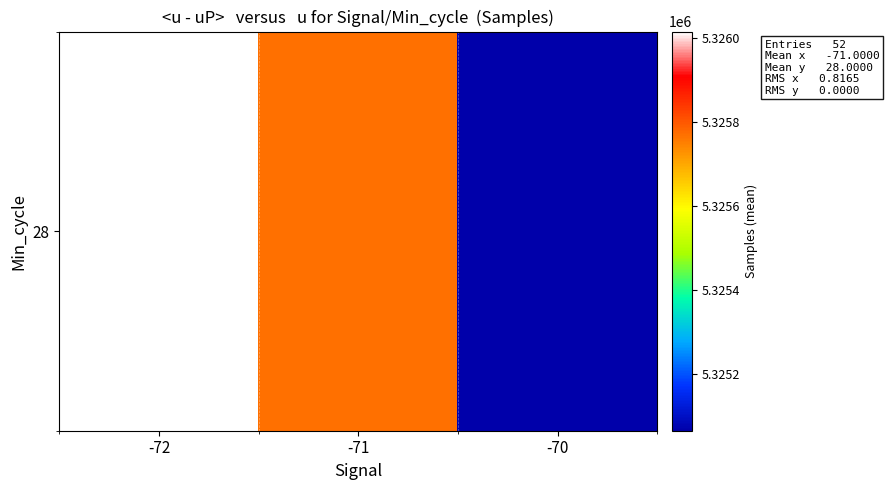

The value at -72 is 5326016.4. True or false?

True